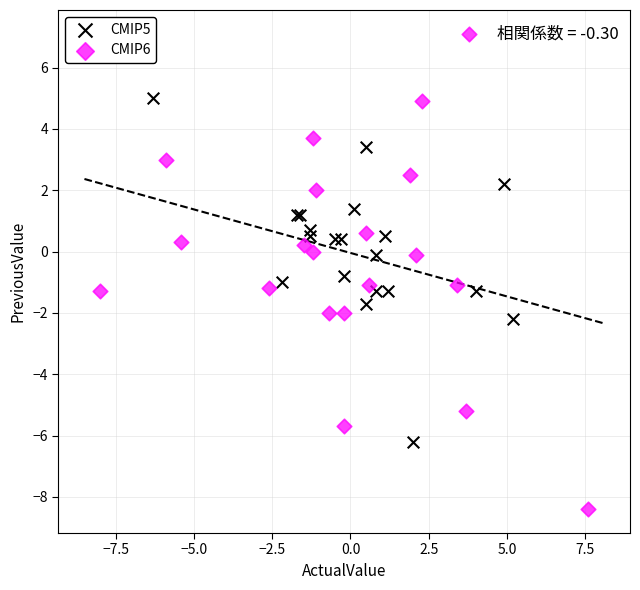

Which series has the widest spread of Y values?

CMIP6